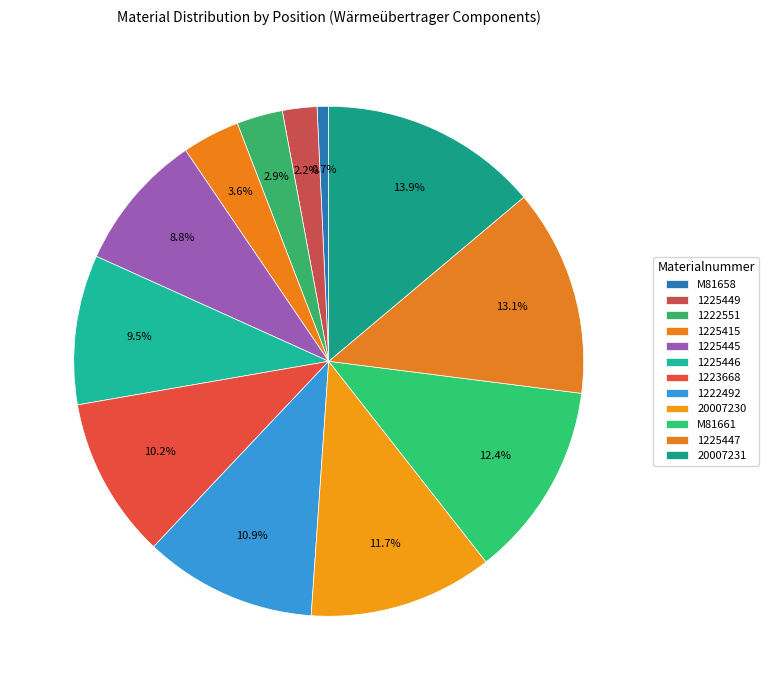

To the nearest percent, what is the difference between the largest and smallest slice percentages?

13%